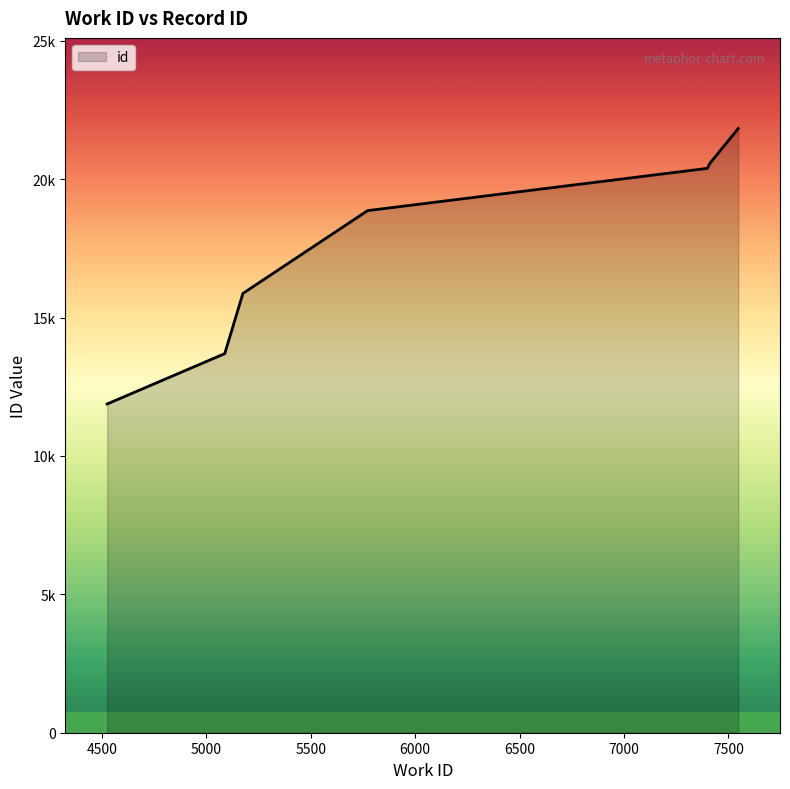

Does the chart display data point markers on the line(s)?

No